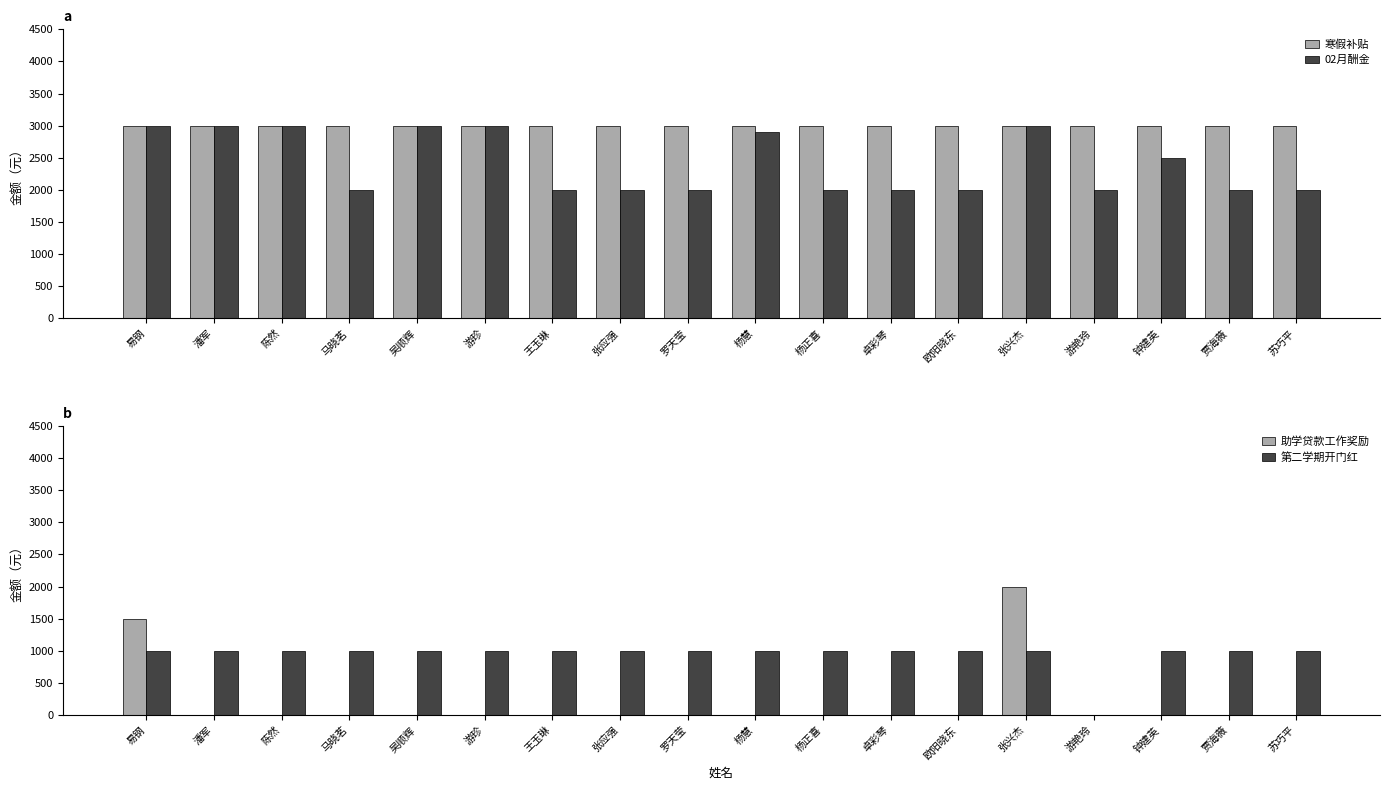

The value of 寒假补贴 at 张兴杰 is 3000. True or false?

True